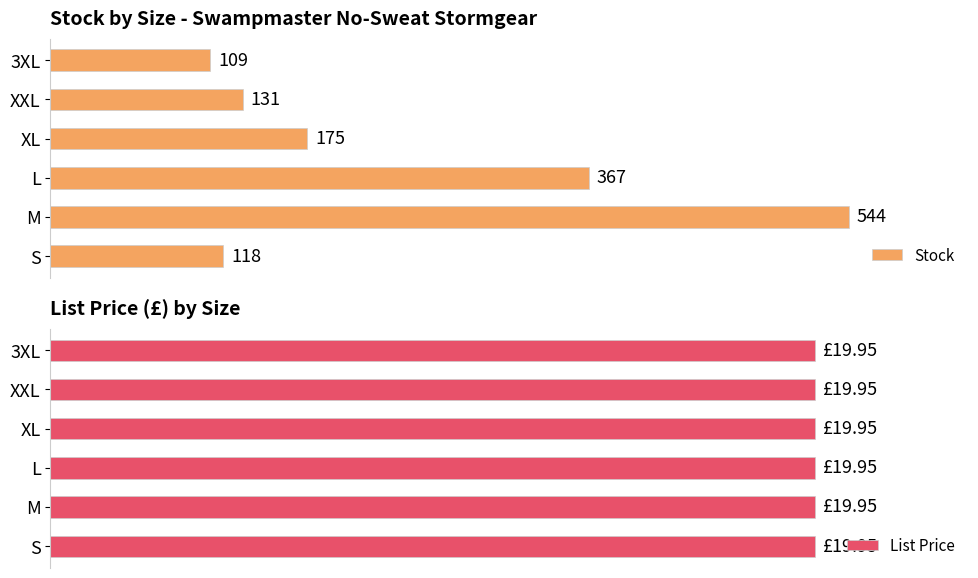

Which category has the highest value in the Stock series?

M